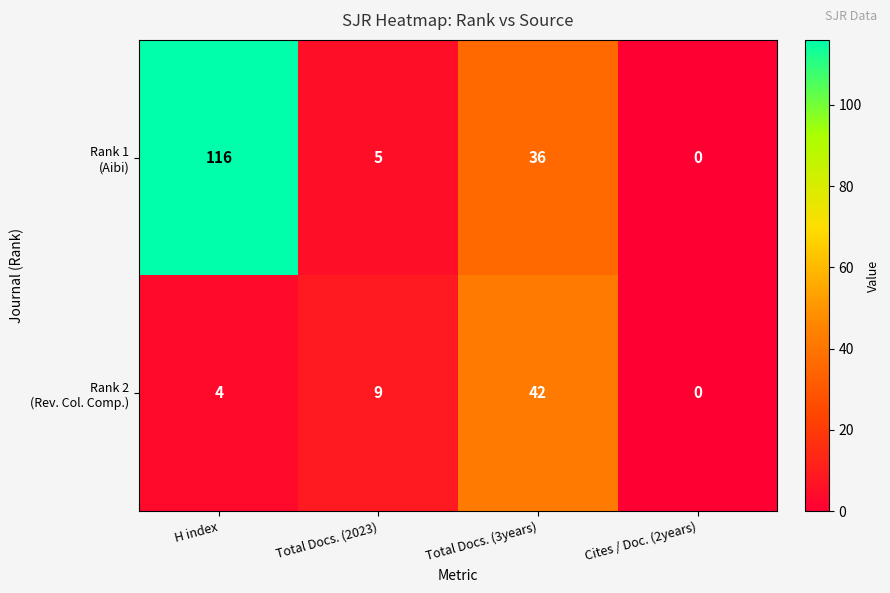

What is the total value across all series at Total Docs. (2023)?

14